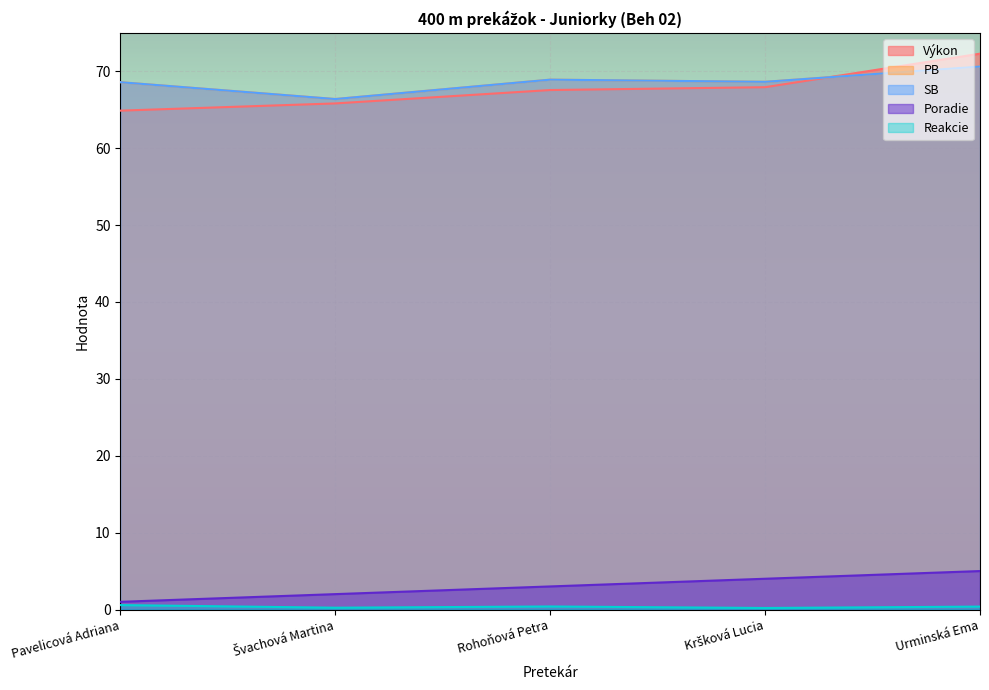

Which series has the widest spread of values?

Výkon